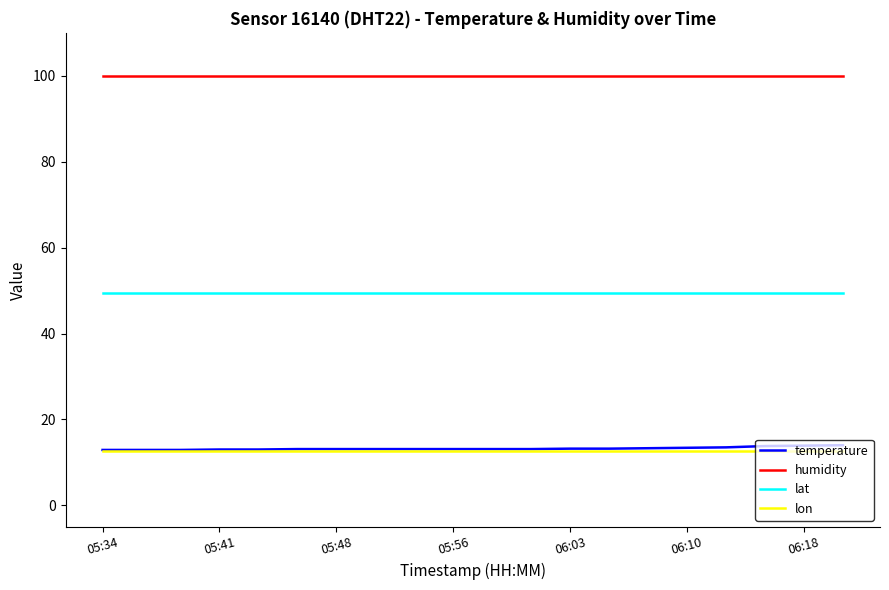

Does the chart have visible grid lines?

No